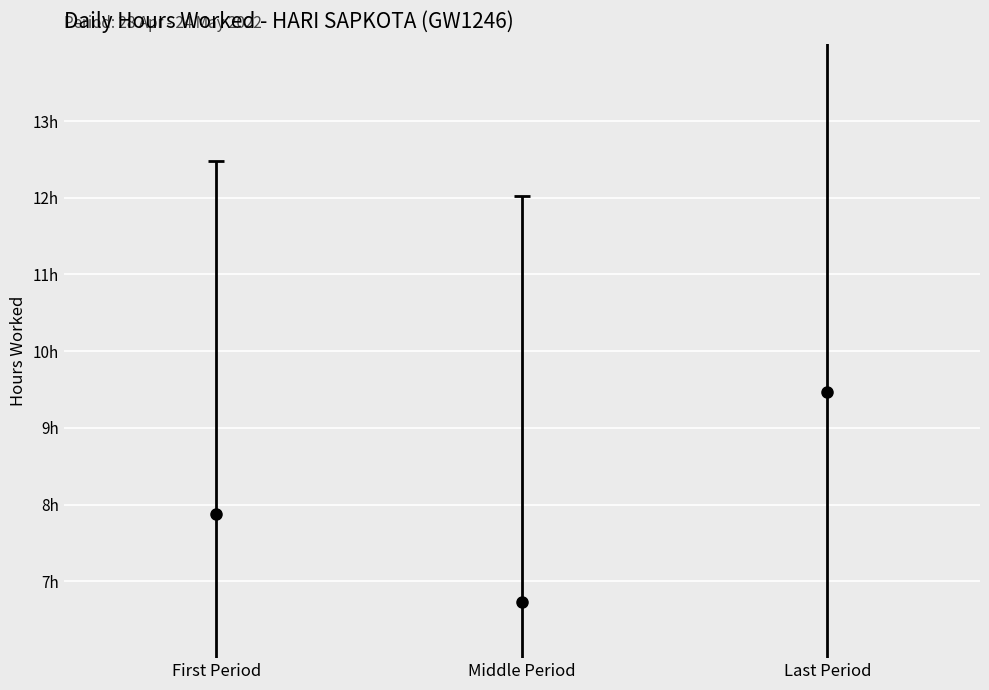

Does the chart contain any negative values?

No